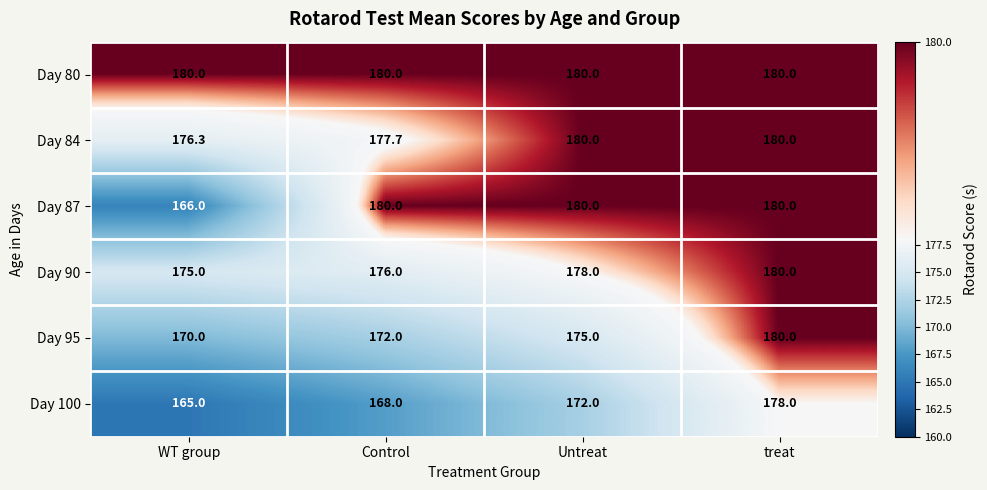

Which series has the largest total across all categories?

Day 80